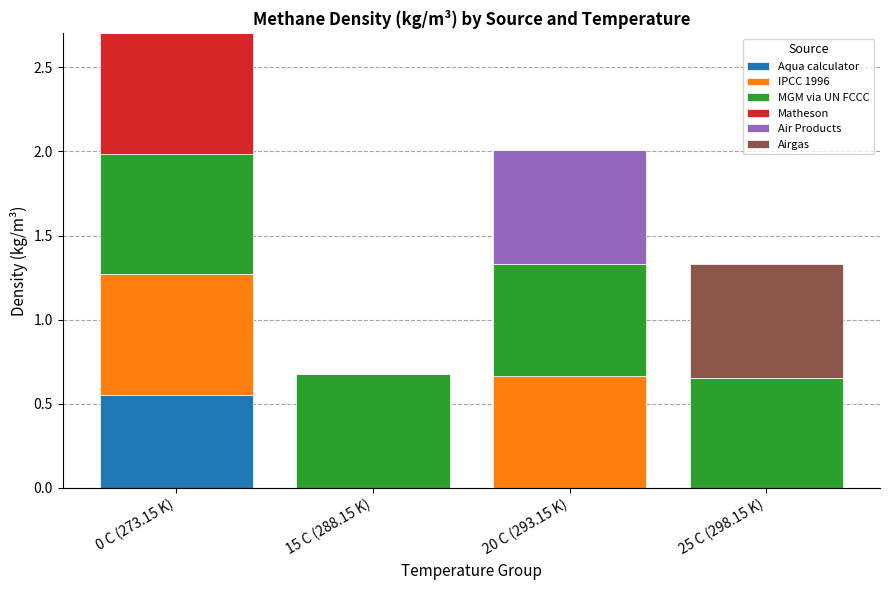

The value of Aqua calculator at 15 C (288.15 K) is 0.0. True or false?

True